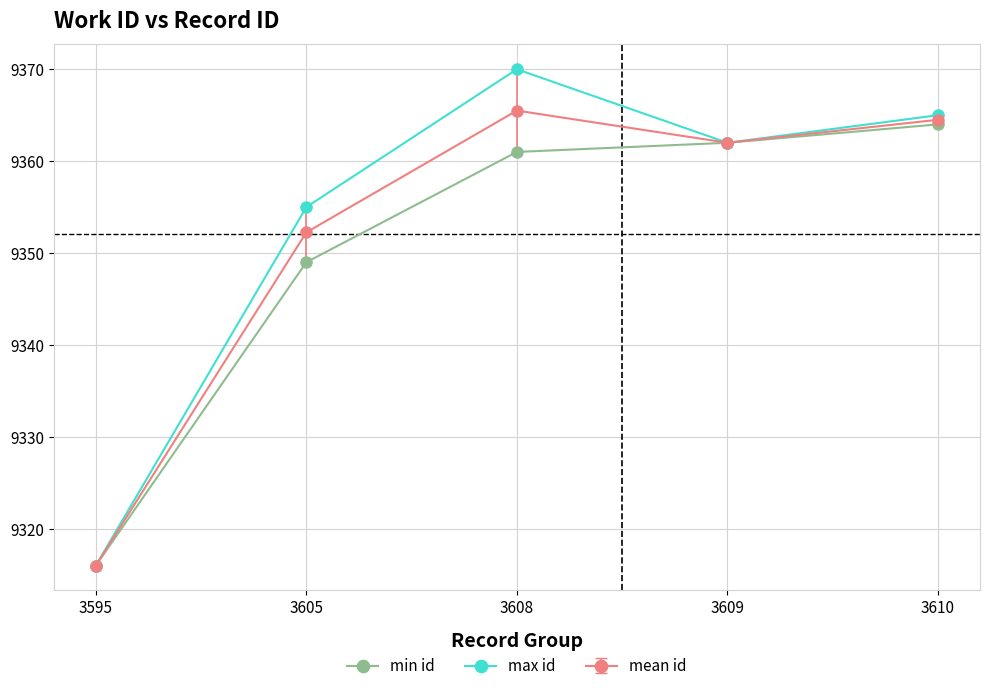

Is this an area chart (filled region under the line)?

No